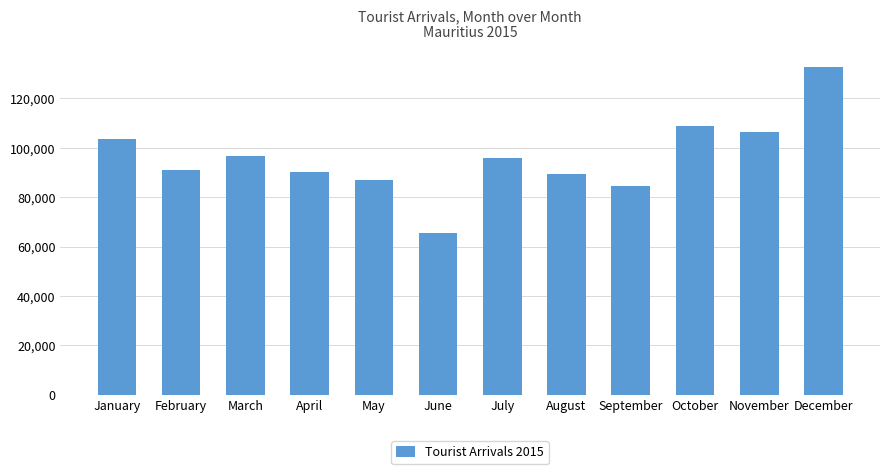

At which category does the chart reach its minimum across all series?

June